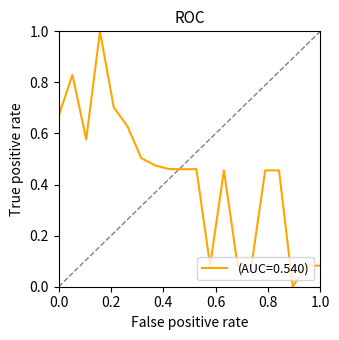

What is the difference between the maximum and minimum values?

1.0